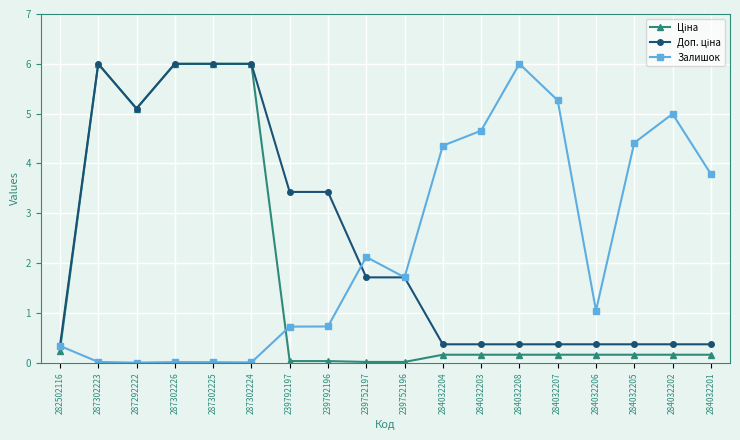

Which series changed the most between 284032208 and 284032201?

Залишок